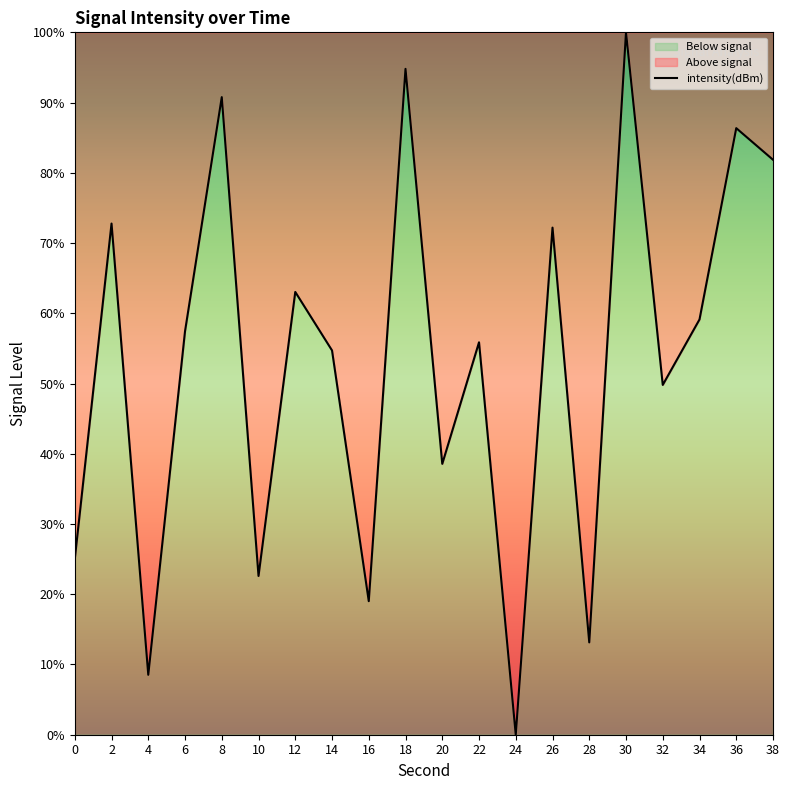

True or false: the data shows 38.9 at 36.

False